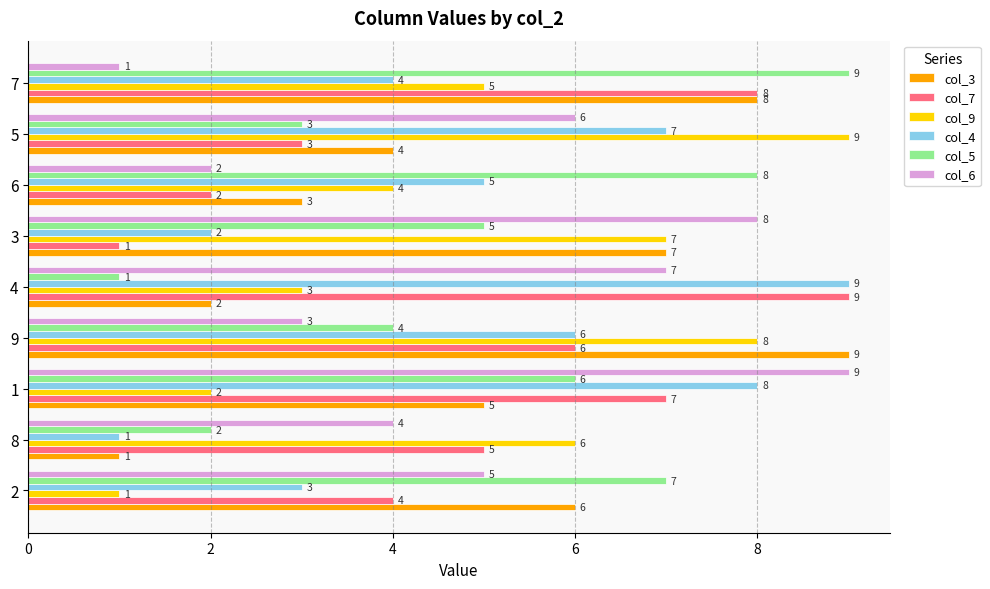

Which series changed the most between 8 and 9?

col_3